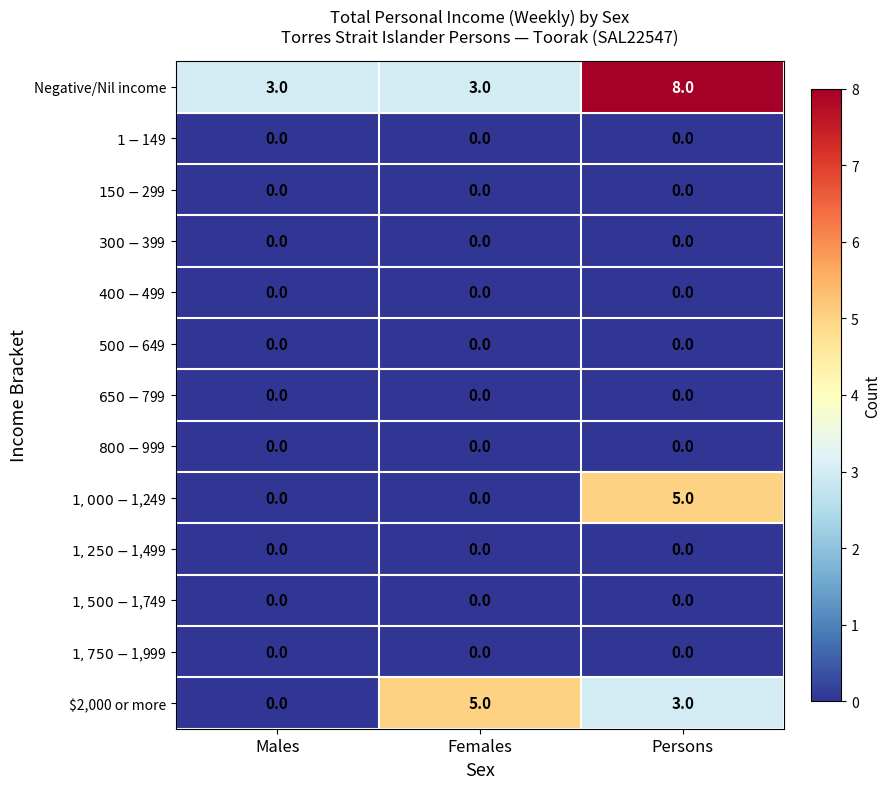

Is it true that $2,000 or more equals 4 at Persons?

False